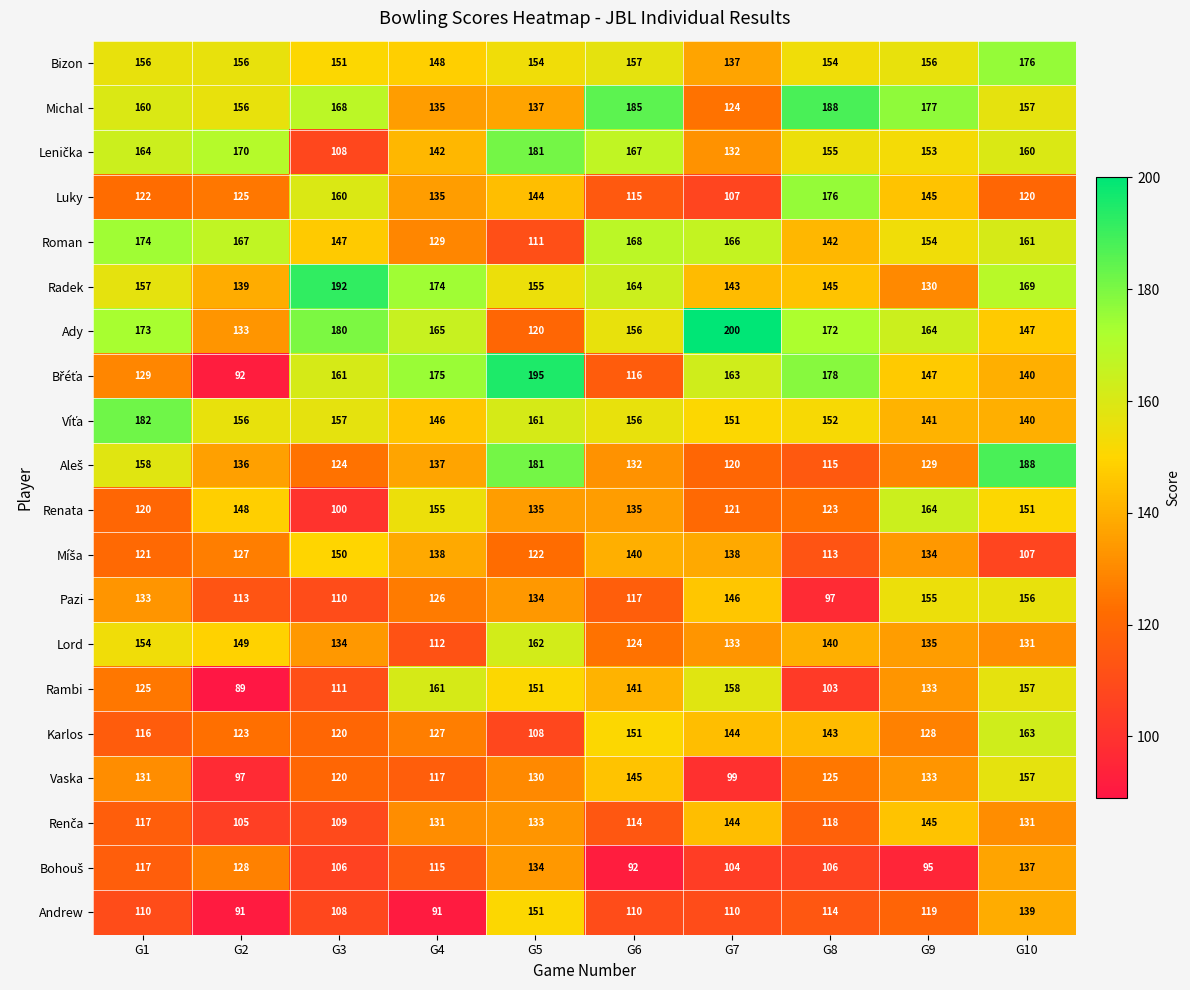

At which label does Lord reach its minimum?

G4